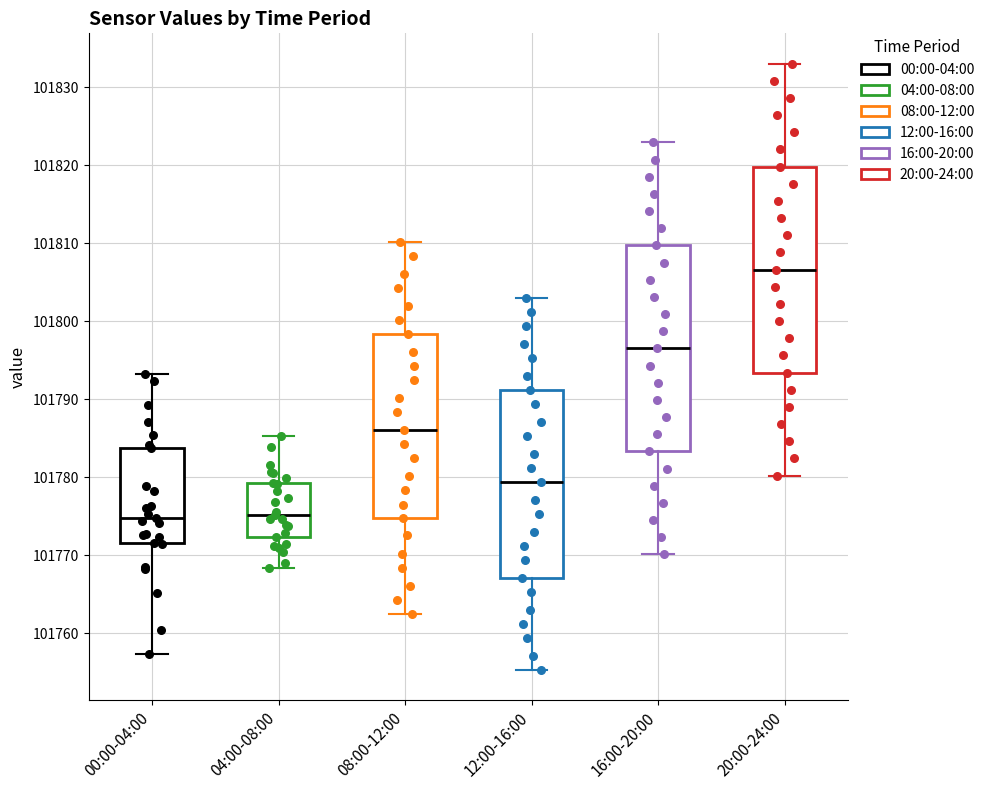

Where is the lower edge of the box for 00:00-04:00 on the y-axis? The values are not printed on the chart, so give them approximately, as read against the axis.

101772